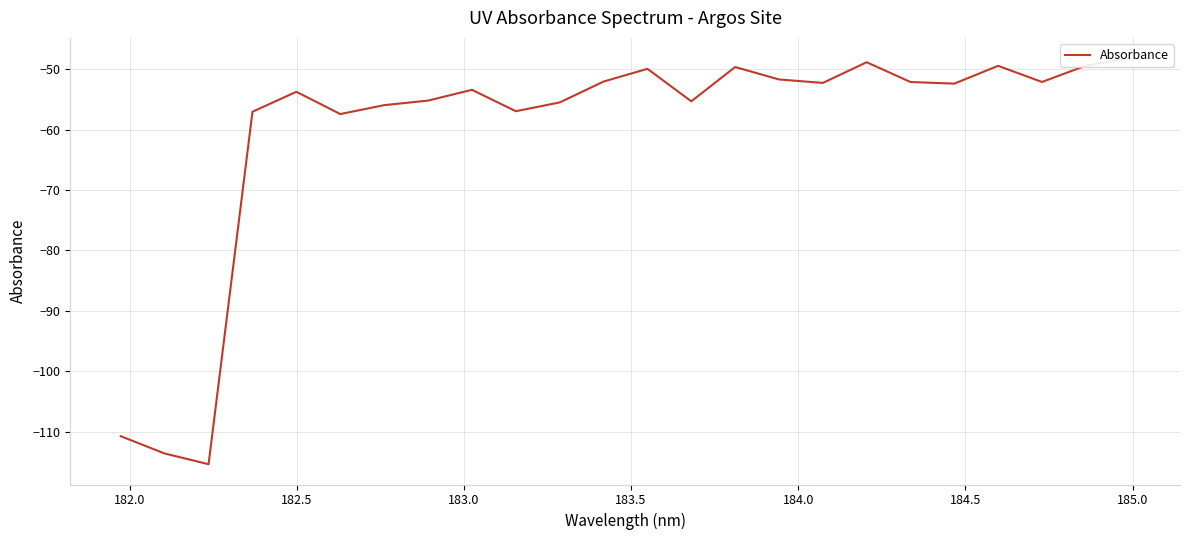

Count the number of values greater than -52.

7